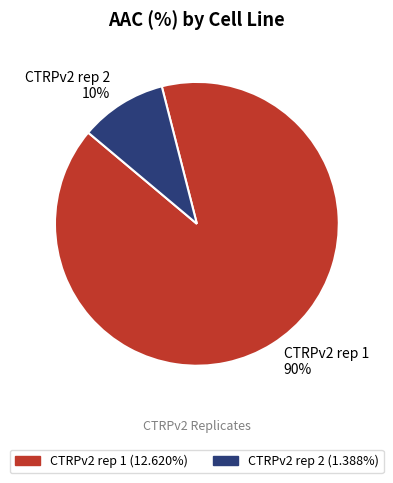

Do CTRPv2 rep 2 10% and CTRPv2 rep 1 90% together represent more than half of the pie?

Yes